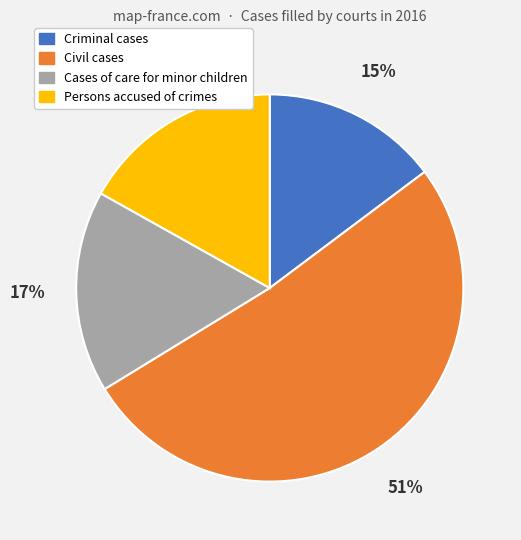

The Criminal cases slice represents 15% of the pie. True or false?

True